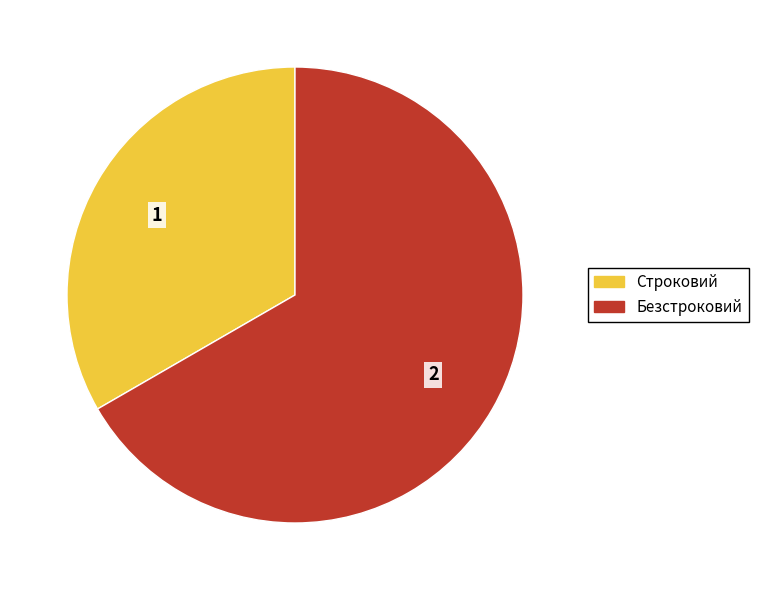

Which category has the biggest portion of the pie?

Безстроковий